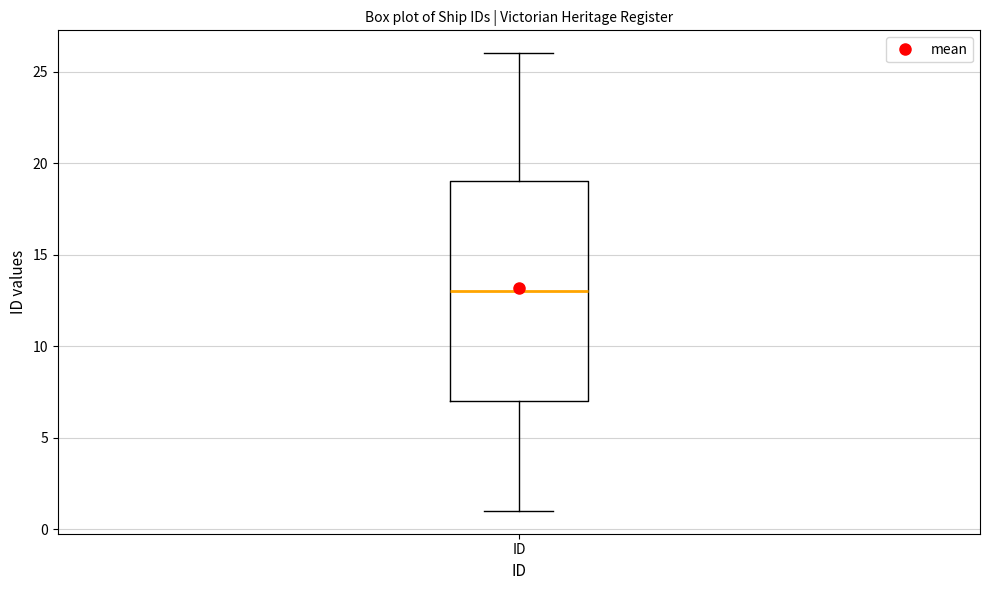

Where is the upper edge of the box for ID on the y-axis? The values are not printed on the chart, so give them approximately, as read against the axis.

19